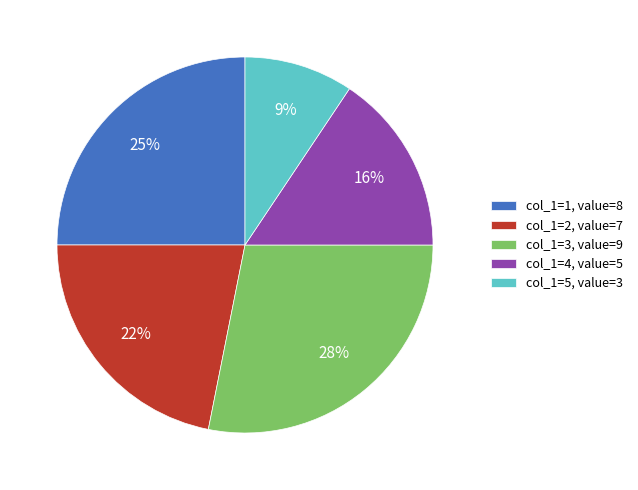

Is the sum of col_1=5, value=3 and col_1=1, value=8 greater than half?

No